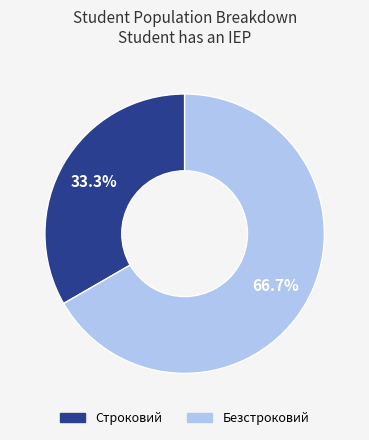

What is the majority slice?

Безстроковий